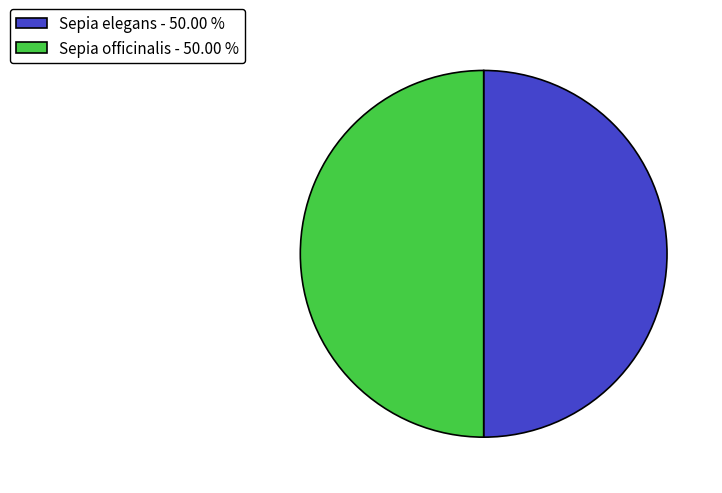

How many segments does this pie chart have?

2